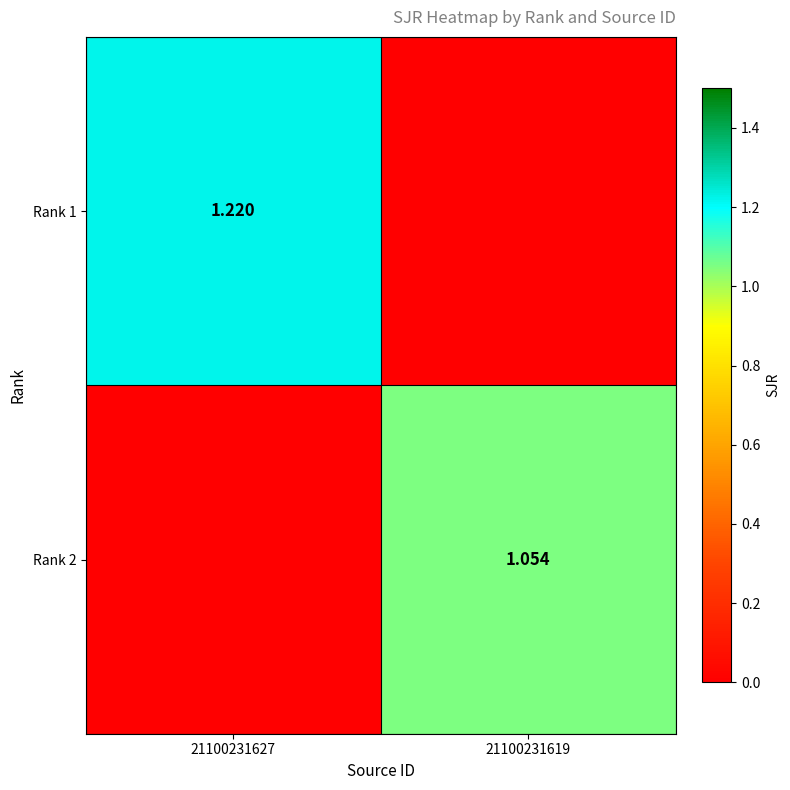

What is the sum of all Rank 1 values?

1.2